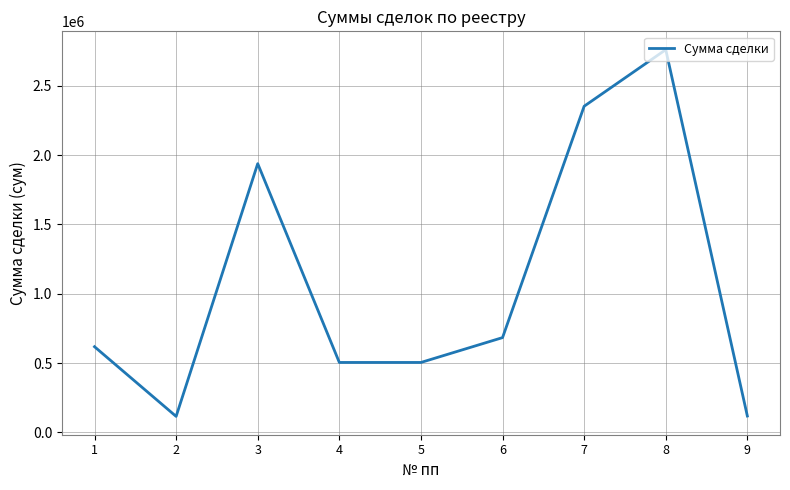

True or false: the data shows 247858 at 6.

False